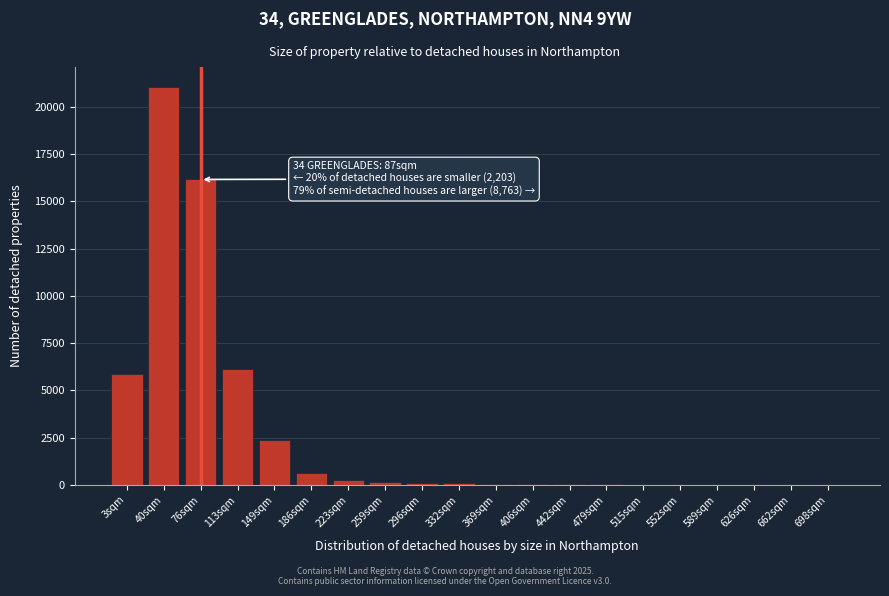

True or false: the data shows 14 at 589sqm.

True